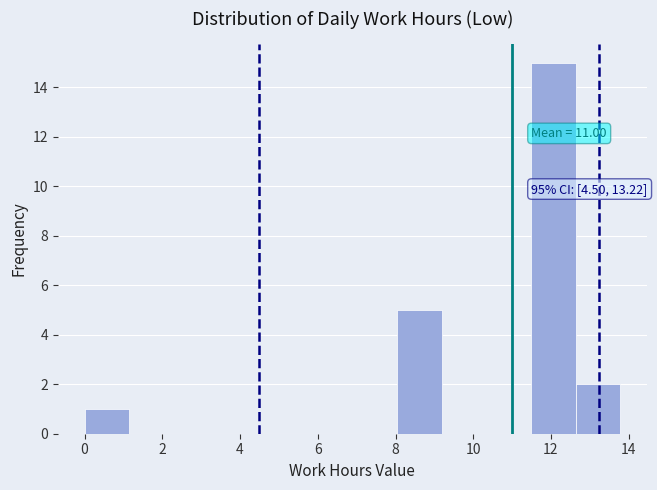

Which range on the x-axis has the tallest bar?

11.4 to 12.6